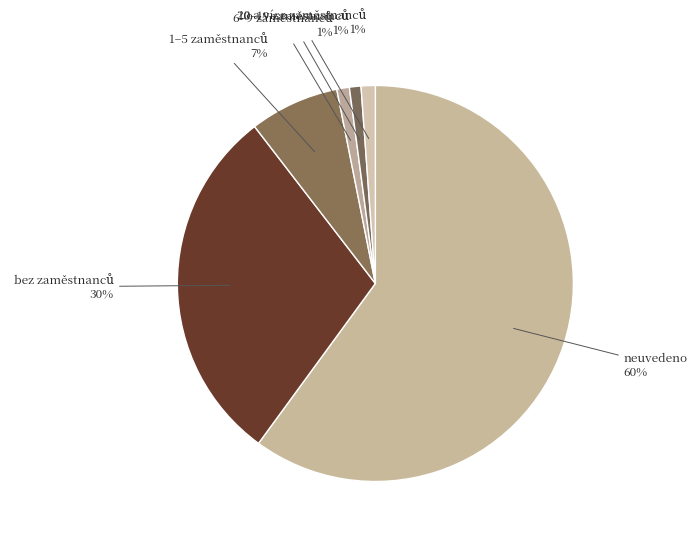

Count the number of slices in the pie.

6